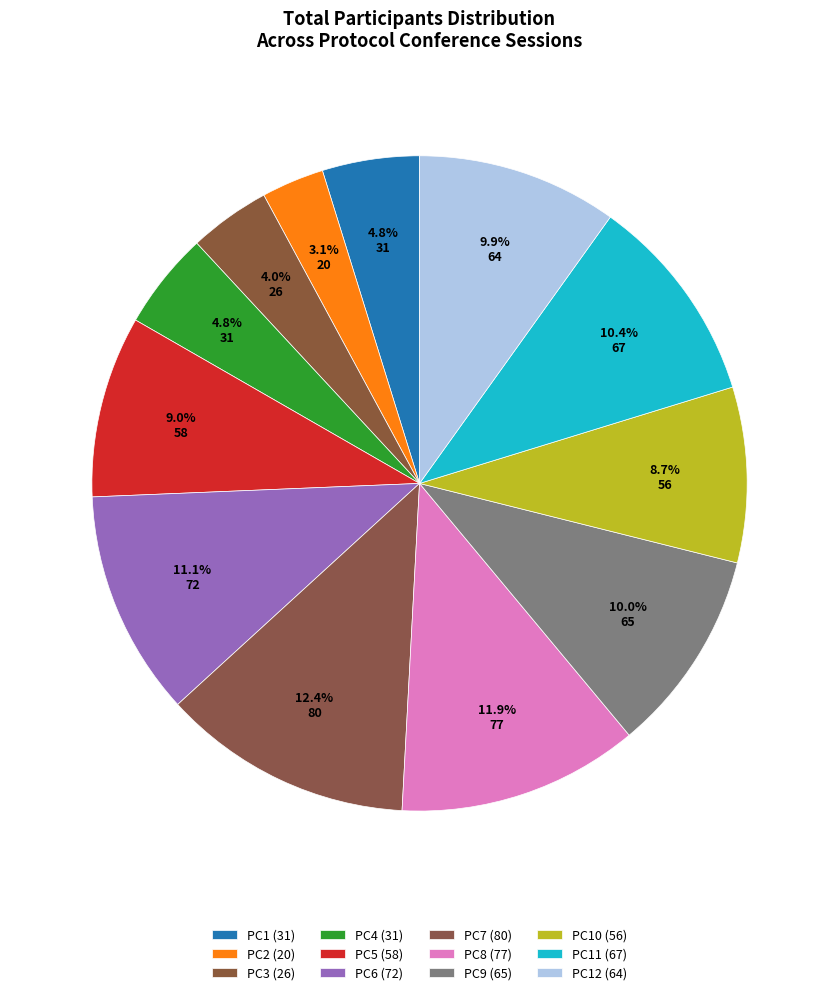

Count the number of slices in the pie.

12